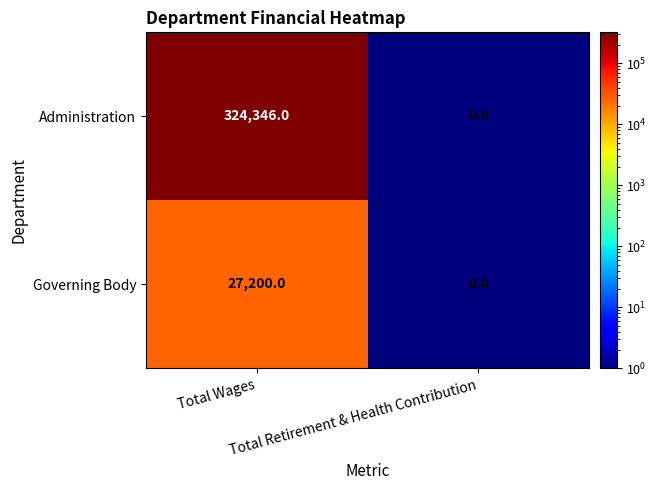

Rank the series by their maximum value, from lowest to highest.

Governing Body, Administration